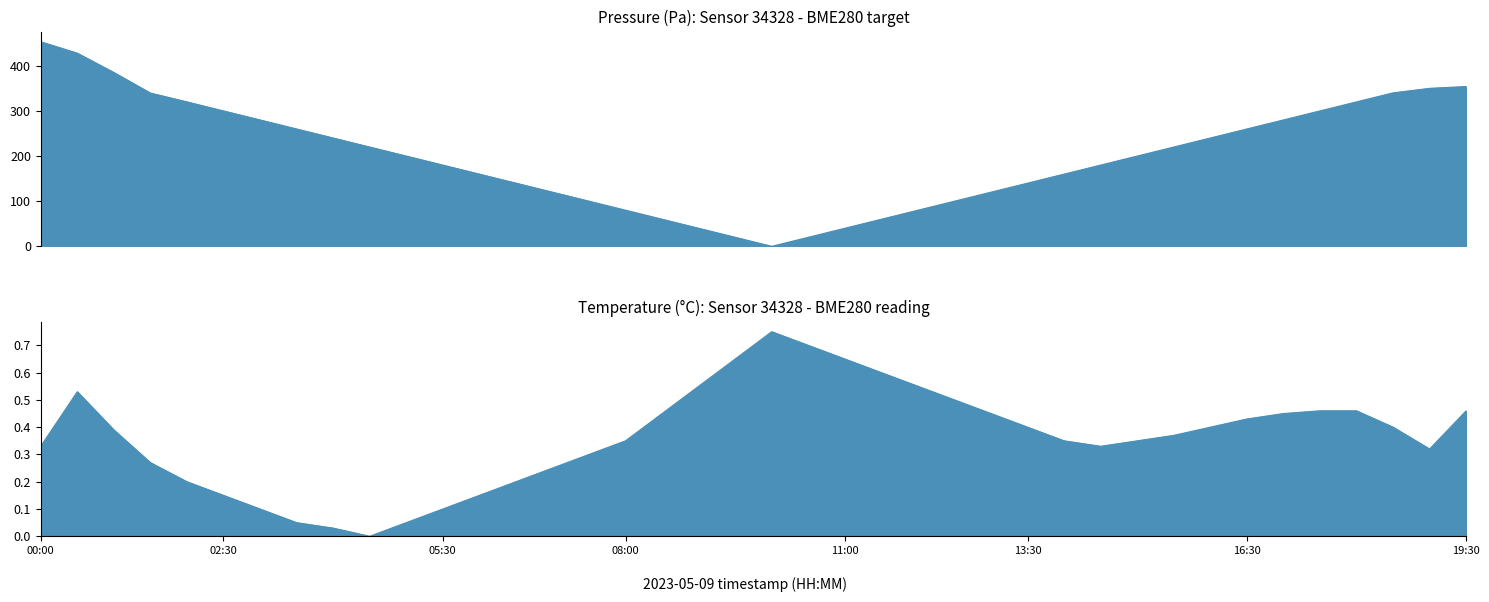

Which series changed the most between temperature and 25?

pressure